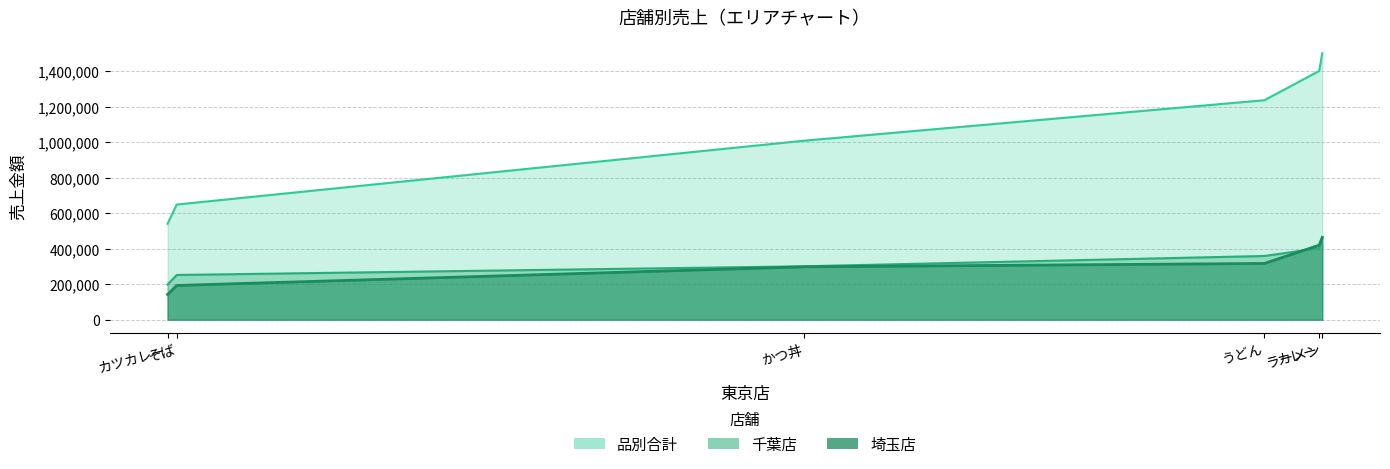

At which category is the sum across all series the highest?

ラーメン